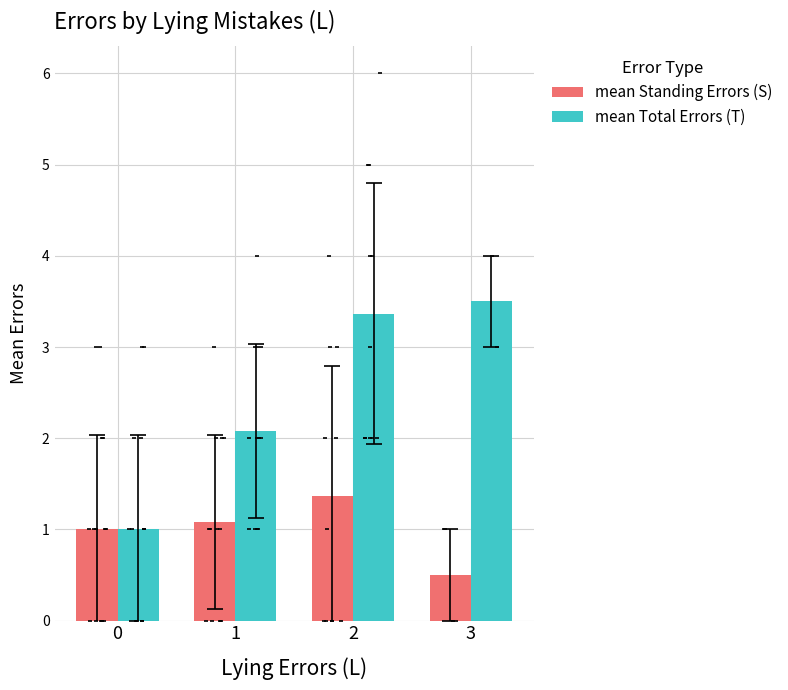

What is the total value across all series at 2?

4.7